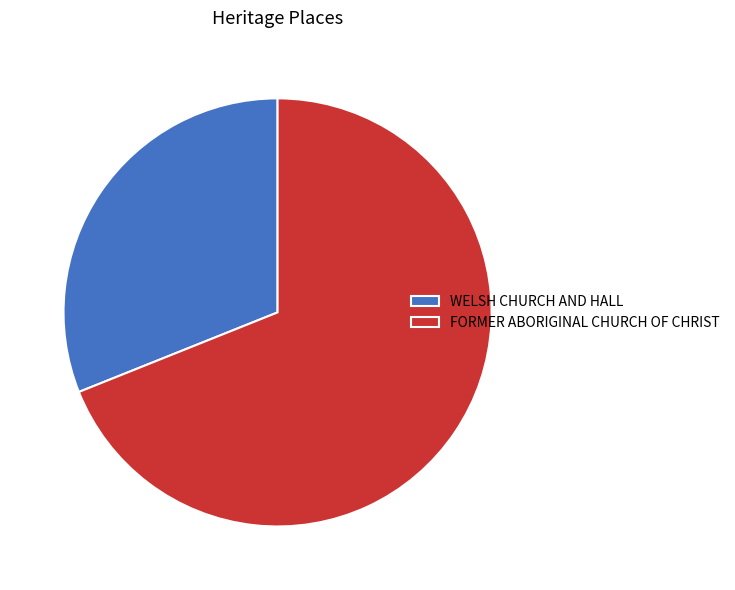

Is it true that FORMER ABORIGINAL CHURCH OF CHRIST is 81% of the pie?

False